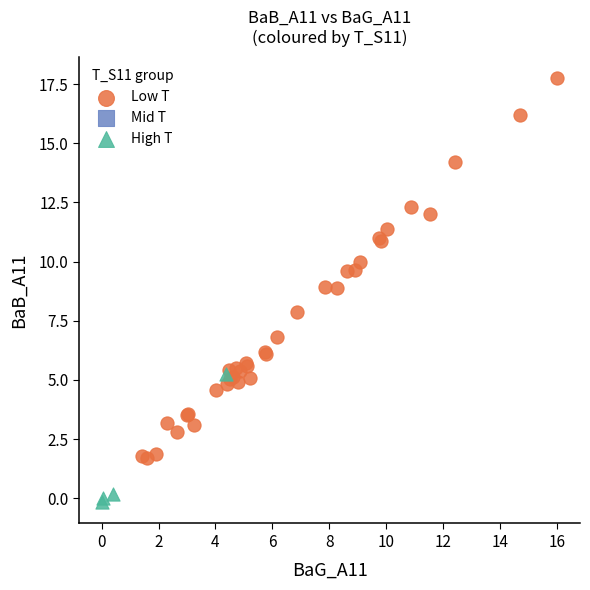

Which series has the widest spread of Y values?

Low T